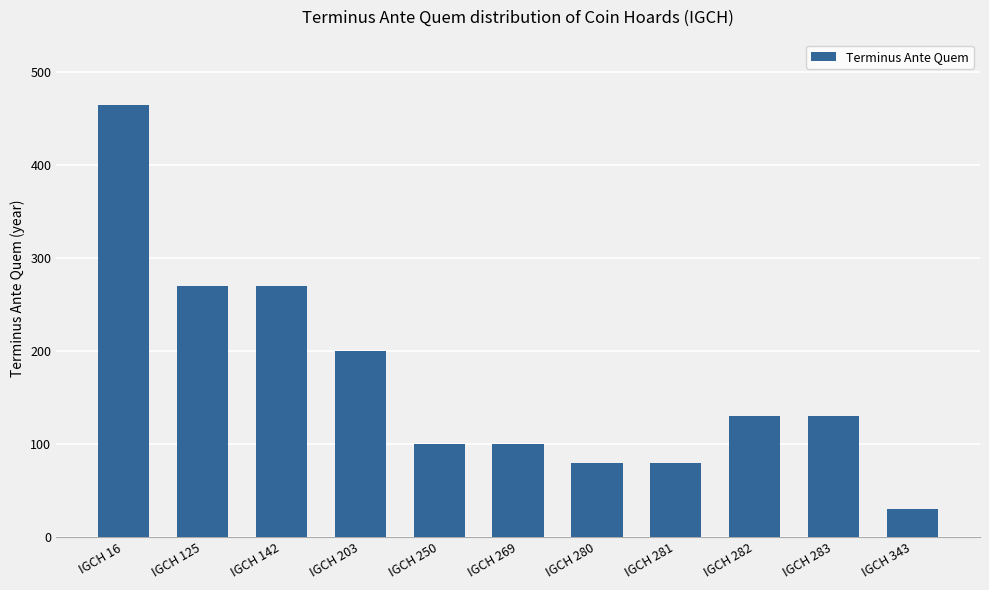

What is the ratio of the value at IGCH 269 to the value at IGCH 142?

0.4